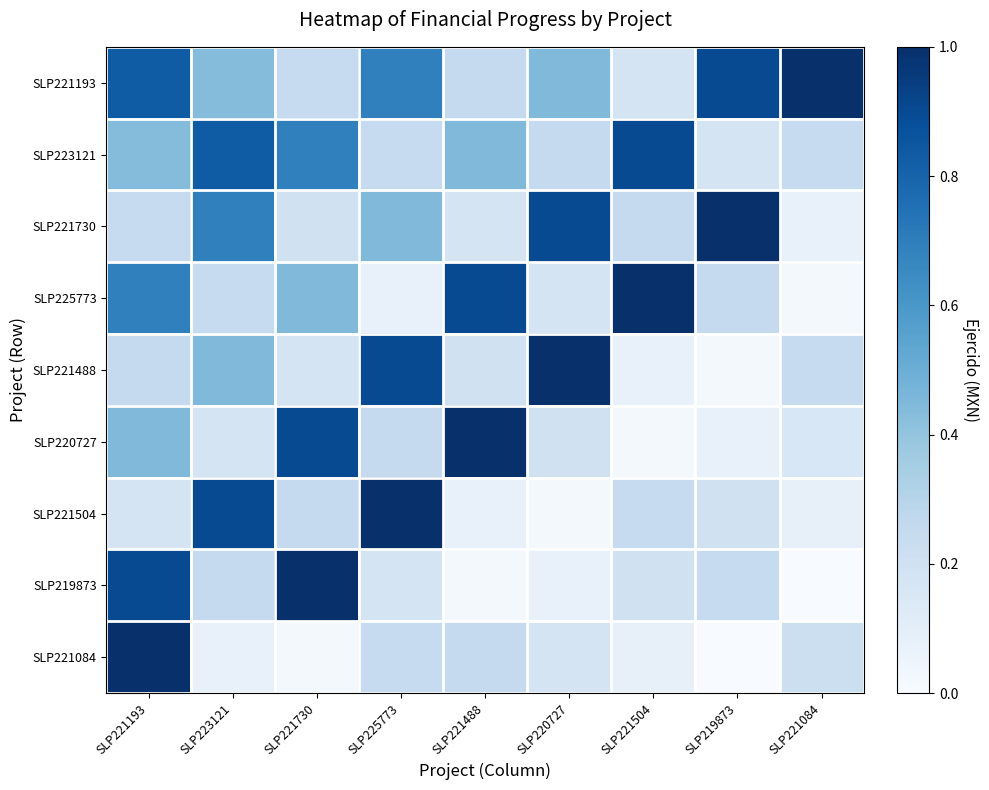

At which category is the sum across all series the highest?

SLP221193